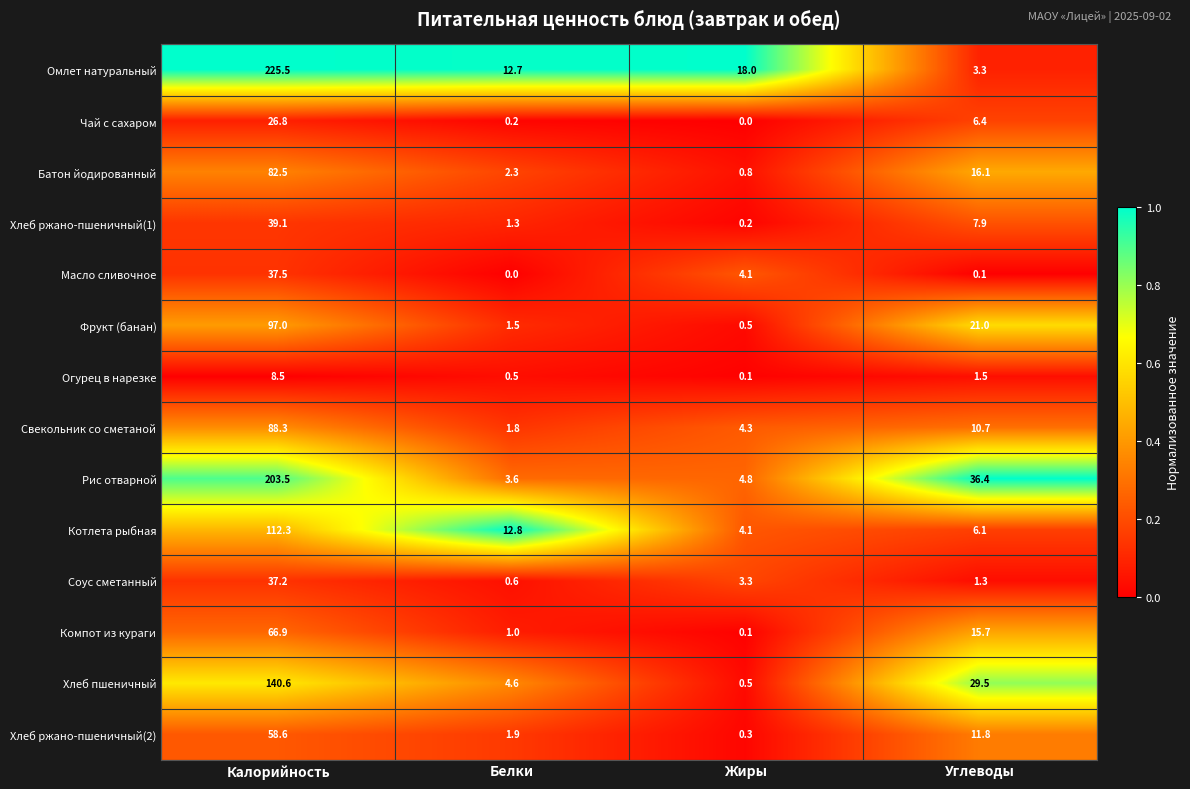

What is the total value across all series at Калорийность?

1224.3